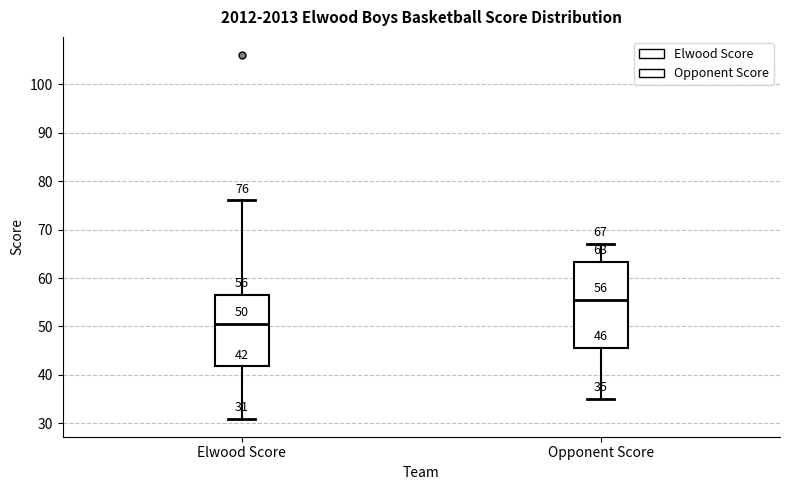

Comparing the boxes themselves (not the whiskers), which one is the tallest?

Opponent Score